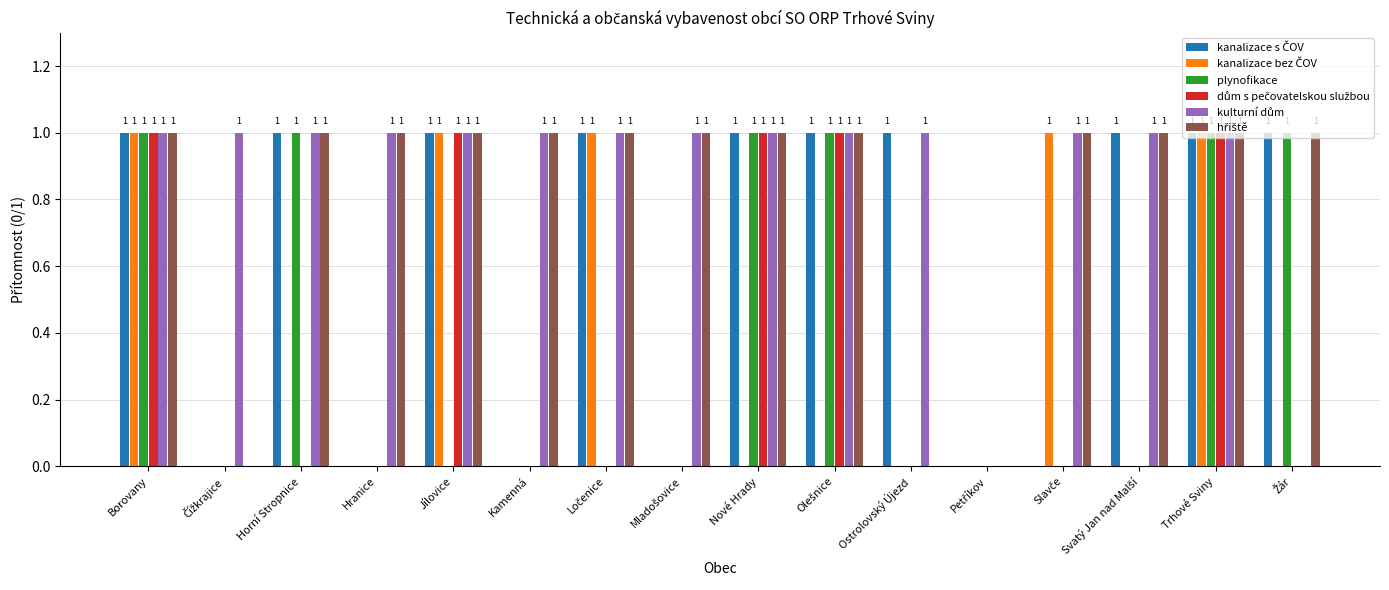

What is the total value across all series at Horní Stropnice?

4